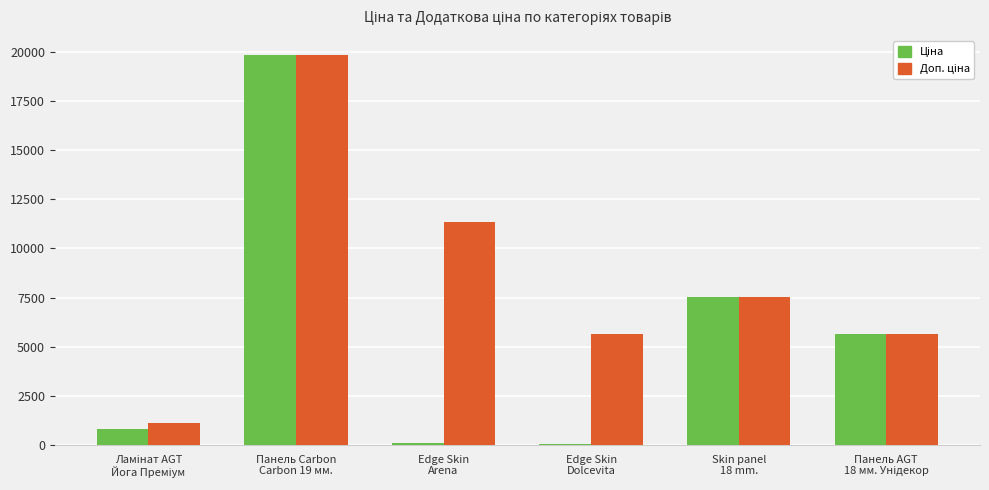

What is the maximum value shown in the chart?

19831.1